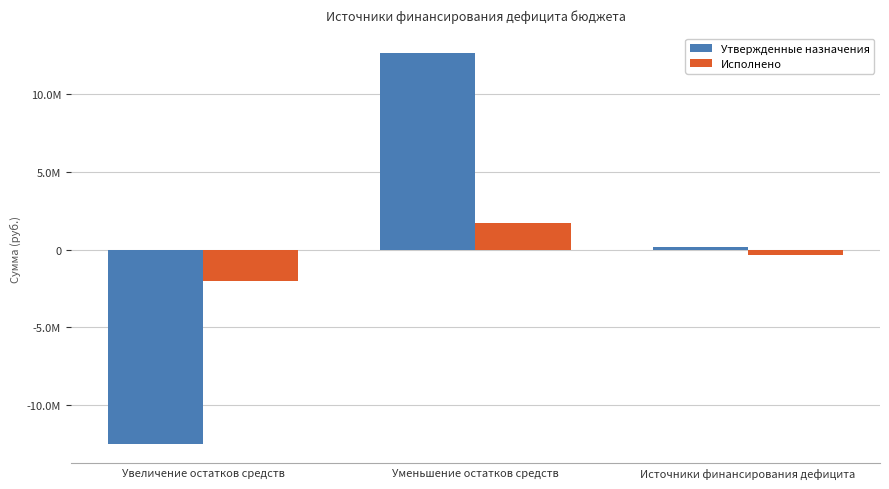

Are the bars grouped side by side (vs. stacked)?

Yes